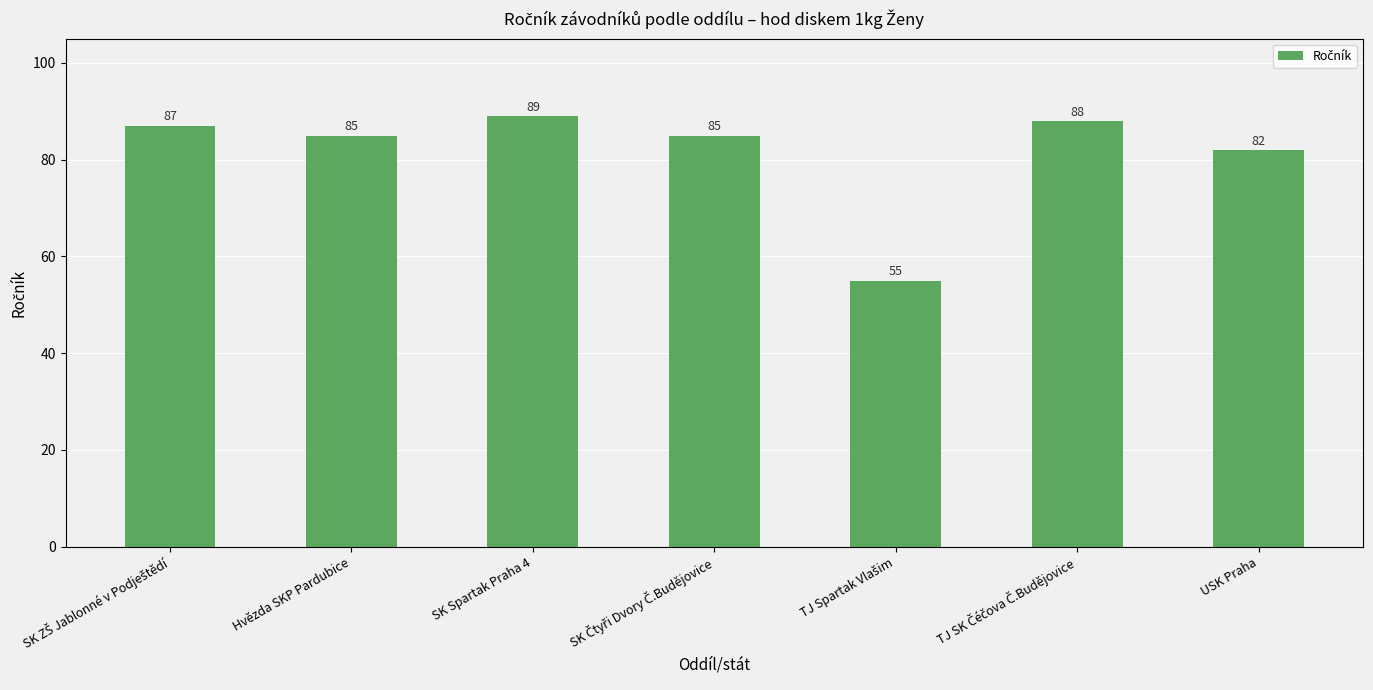

At which label is the value closest to 72?

USK Praha